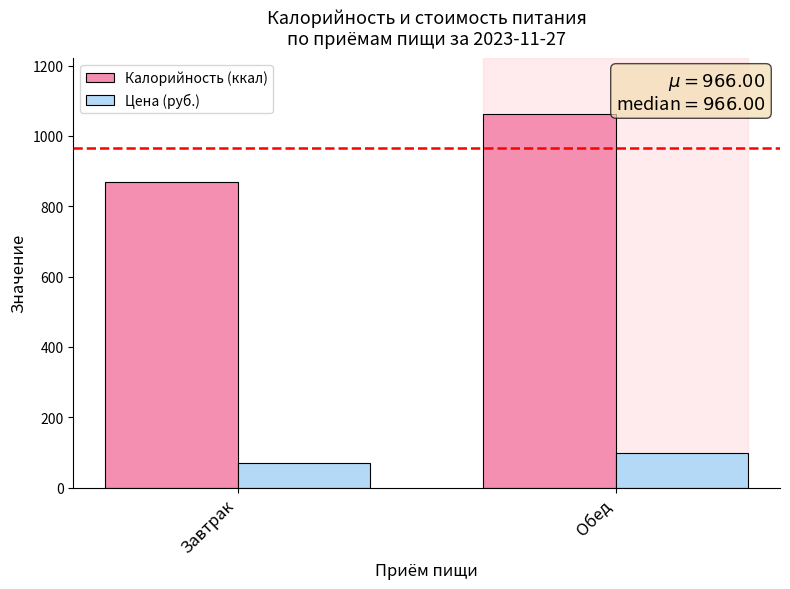

At how many categories does at least one series exceed 908?

1